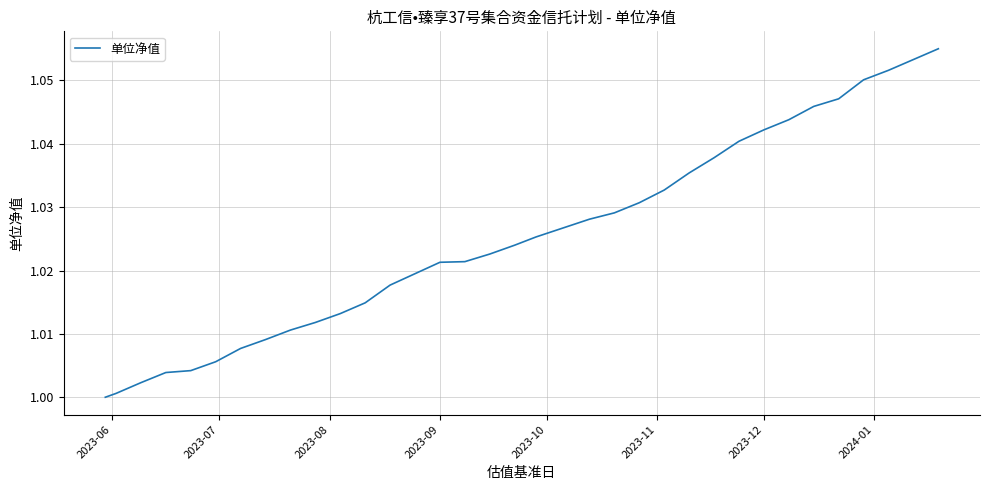

How many values exceed 1?

33